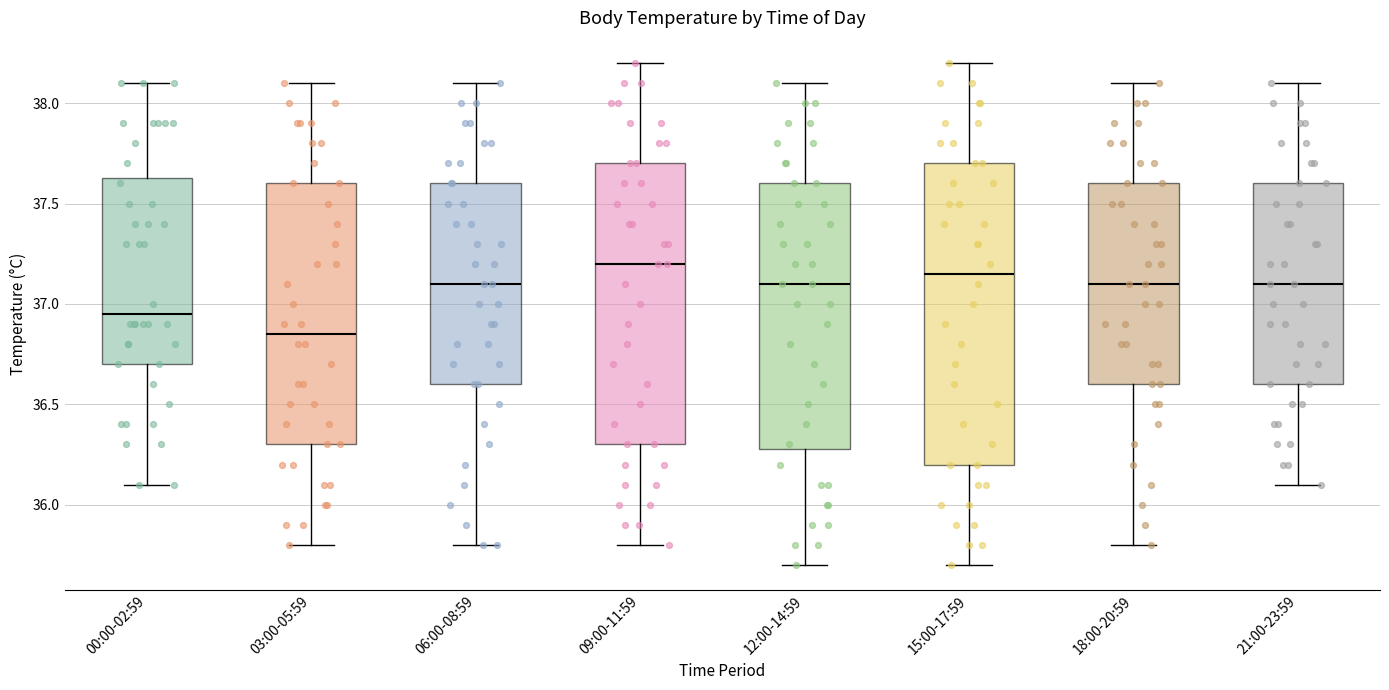

Where does the lower whisker of the box for 06:00-08:59 end on the y-axis? The values are not printed on the chart, so give them approximately, as read against the axis.

35.80